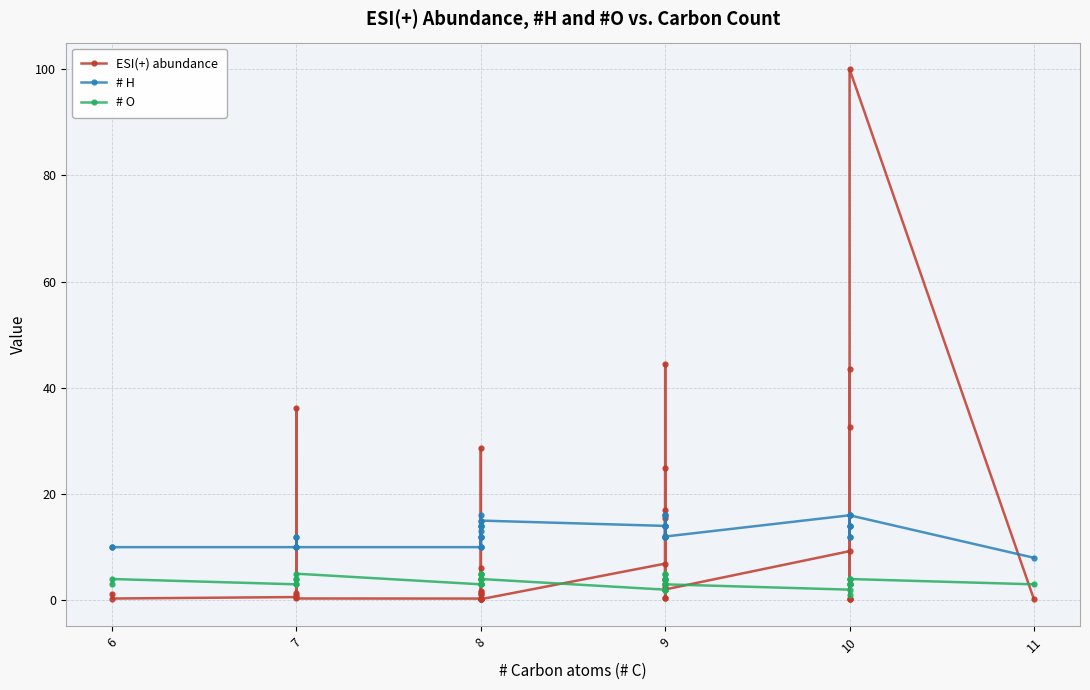

How many # H values are between 12 and 14?

22